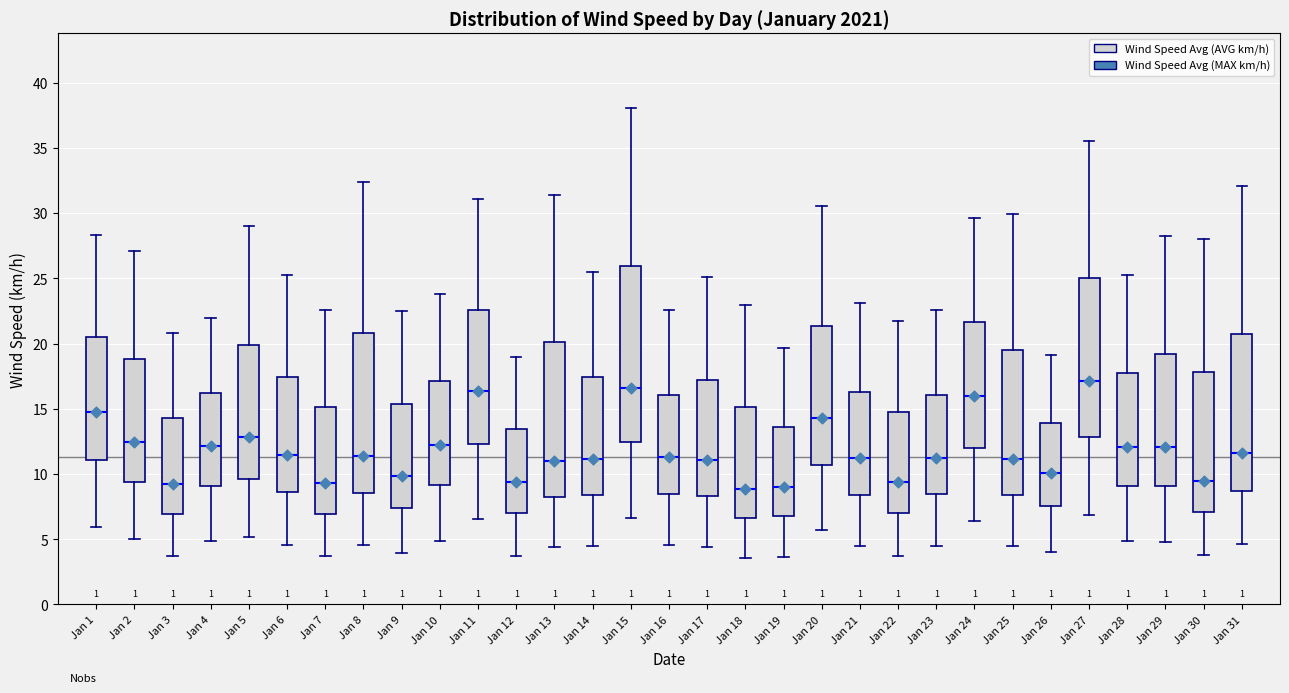

Where is the lower edge of the box for Jan 4 on the y-axis? The values are not printed on the chart, so give them approximately, as read against the axis.

9.0